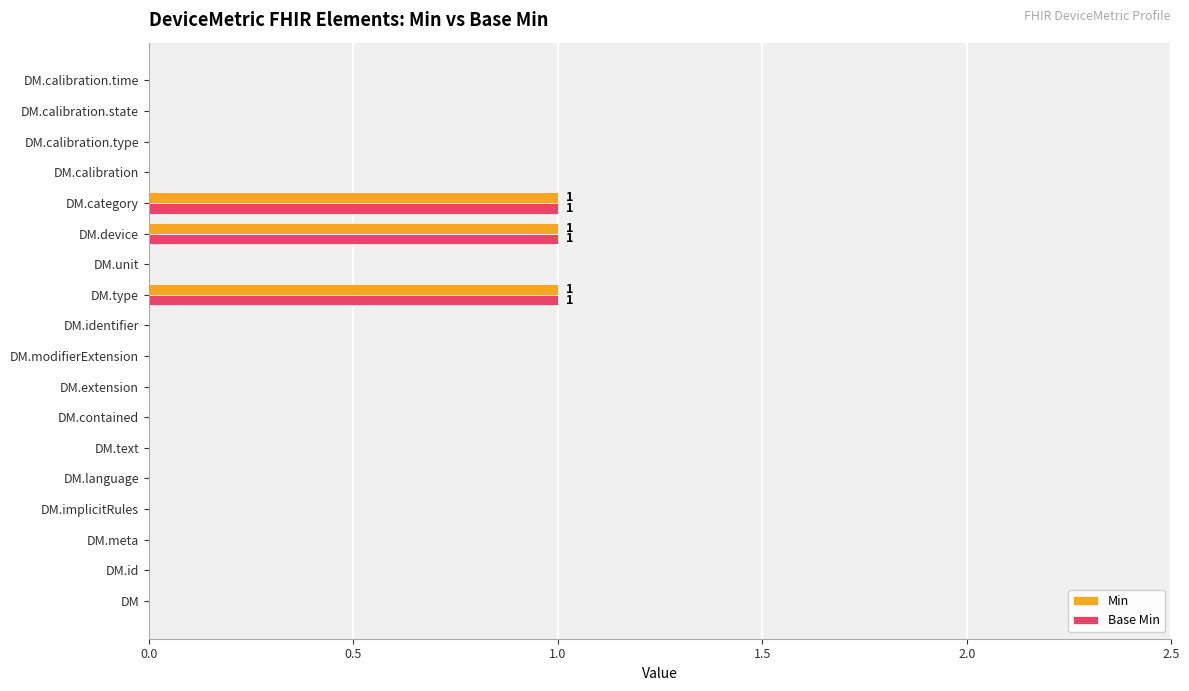

How many Base Min values are between 0 and 1?

18